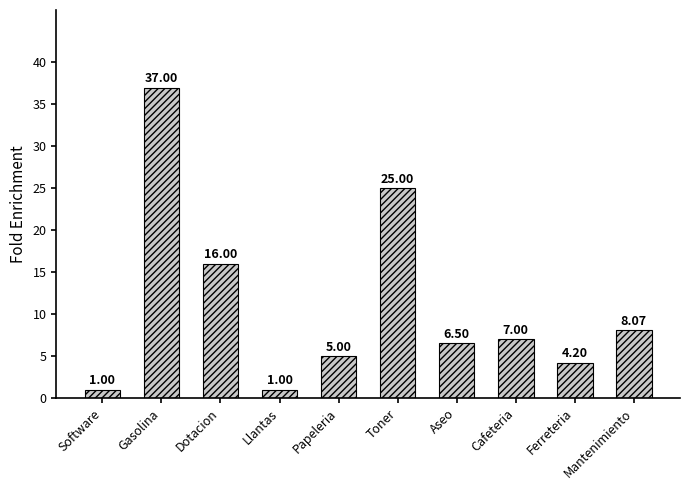

What is the smallest value displayed?

1.0